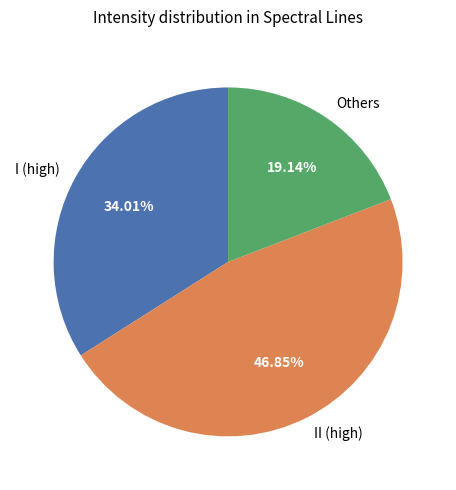

Which category has the smallest portion of the pie?

Others